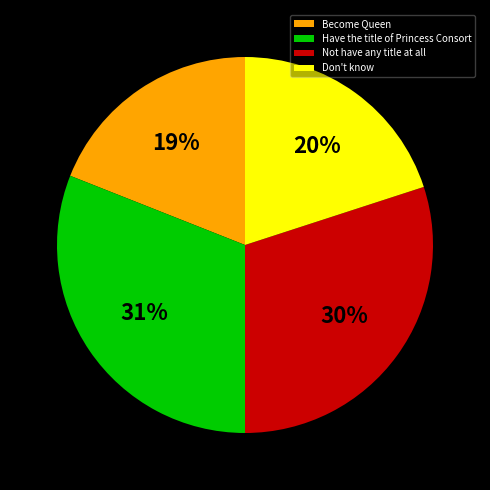

Which has a higher value, Not have any title at all or Don't know?

Not have any title at all